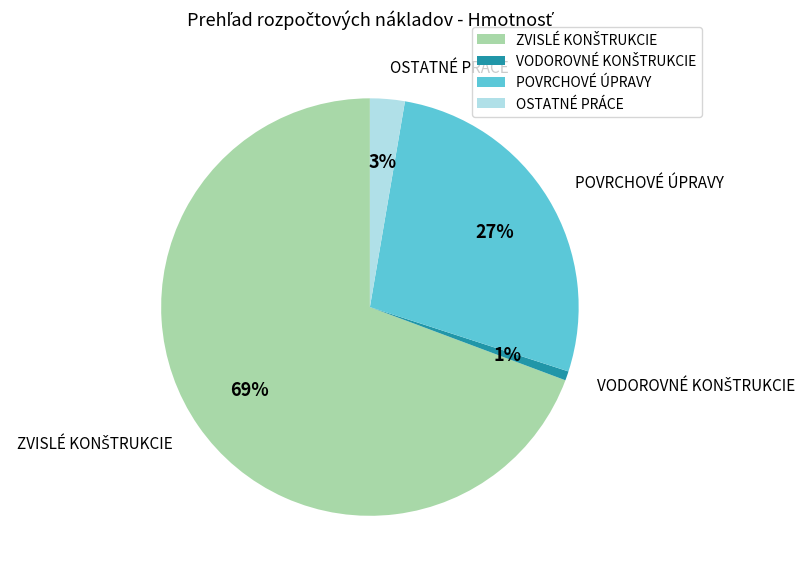

Is there any slice that represents more than half of the pie?

Yes